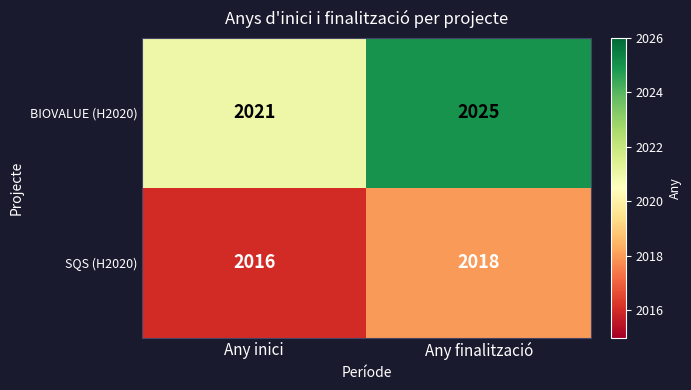

At how many categories does at least one series exceed 2022?

1